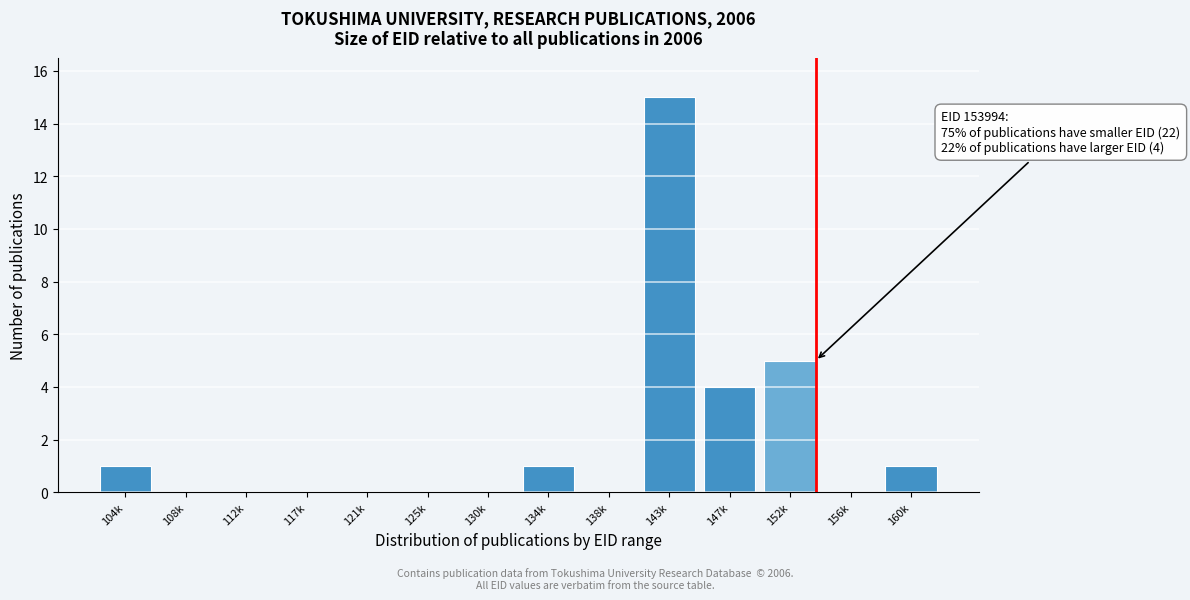

Reading right to left, what are all the values shown in this chart?

160k=1	156k=0	152k=5	147k=4	143k=15	138k=0	134k=1	130k=0	125k=0	121k=0	117k=0	112k=0	108k=0	104k=1